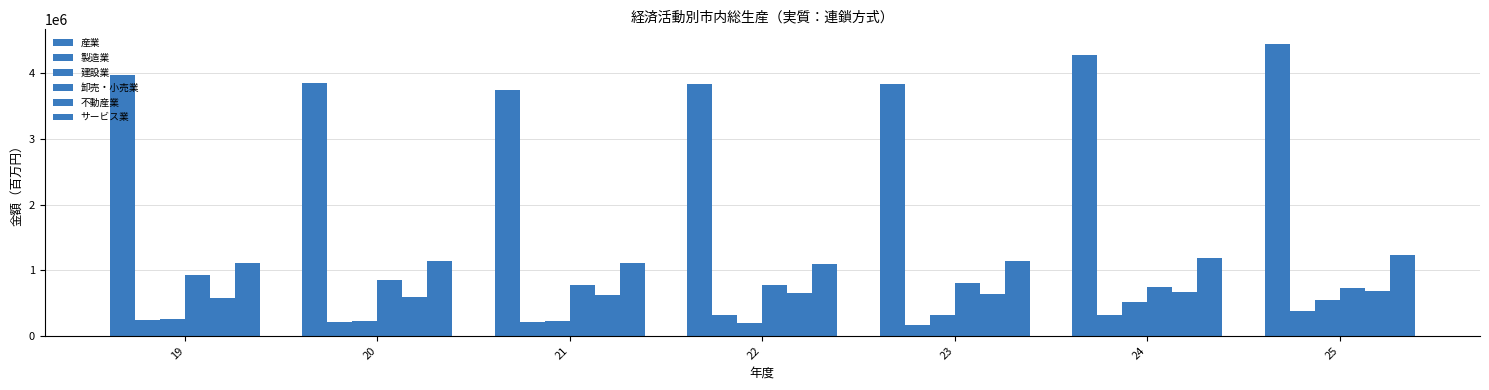

Which series has the largest range (max minus min)?

産業